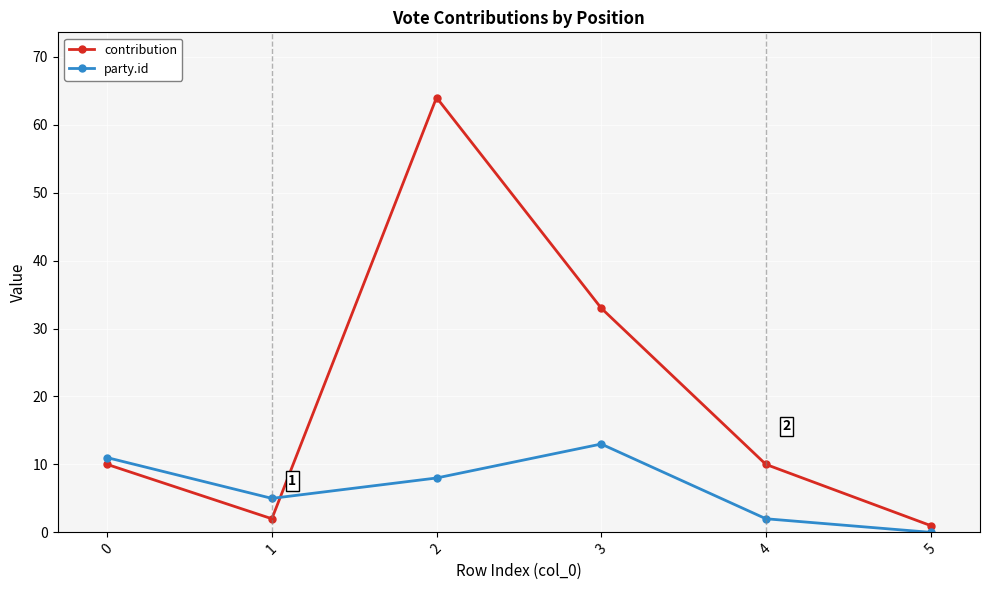

Count the number of categories in the chart.

6